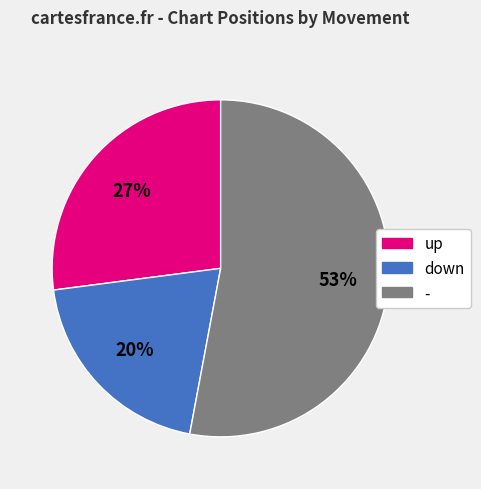

Between up and down, which is larger?

up